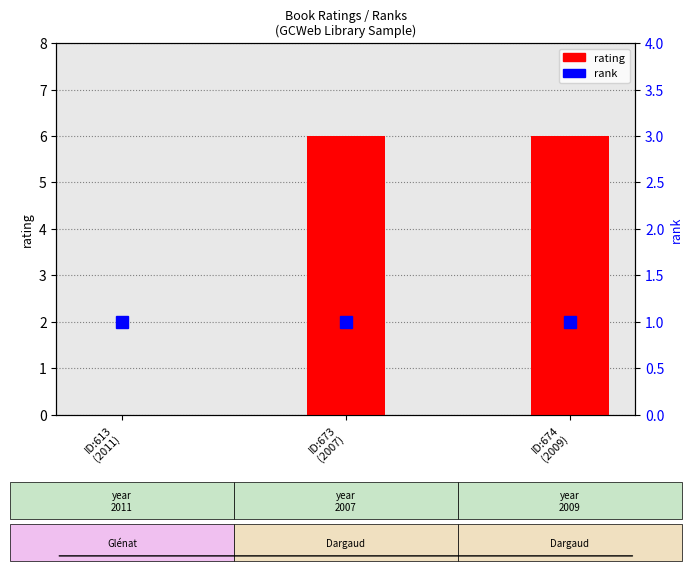

Reading left to right, transcribe all the data shown in this chart.

0	6	6